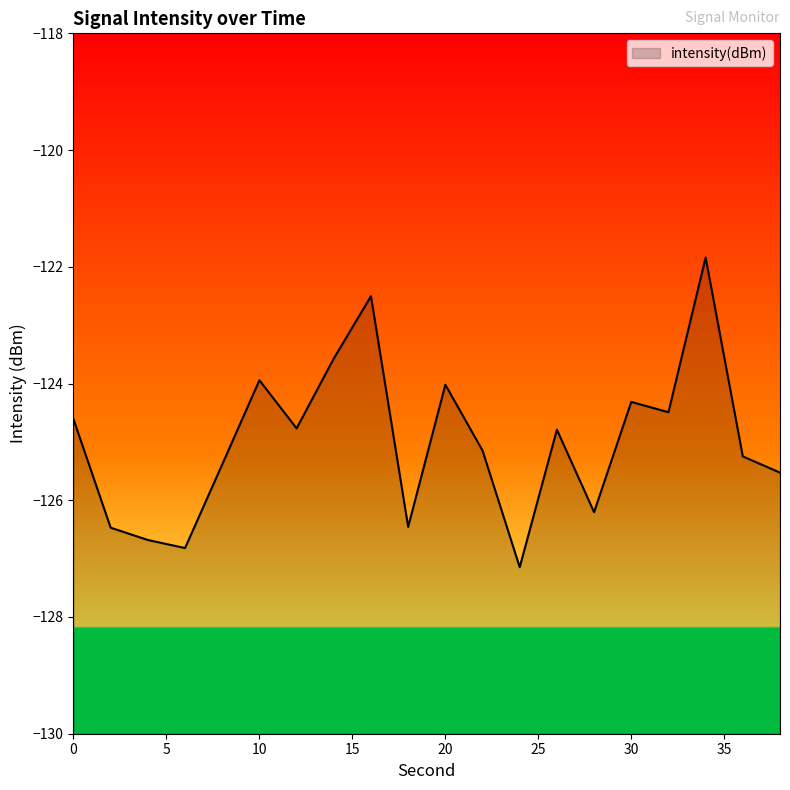

Where is the data nearest to the value -124?

20